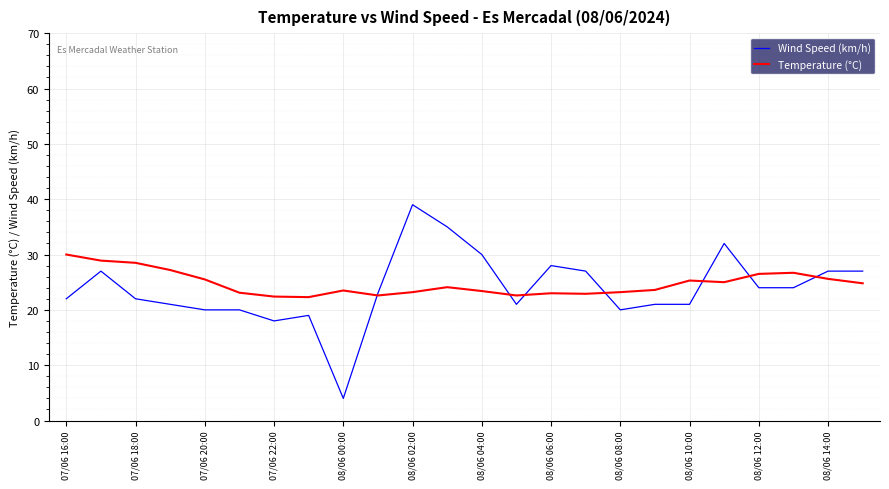

What is the smallest value displayed?

4.0